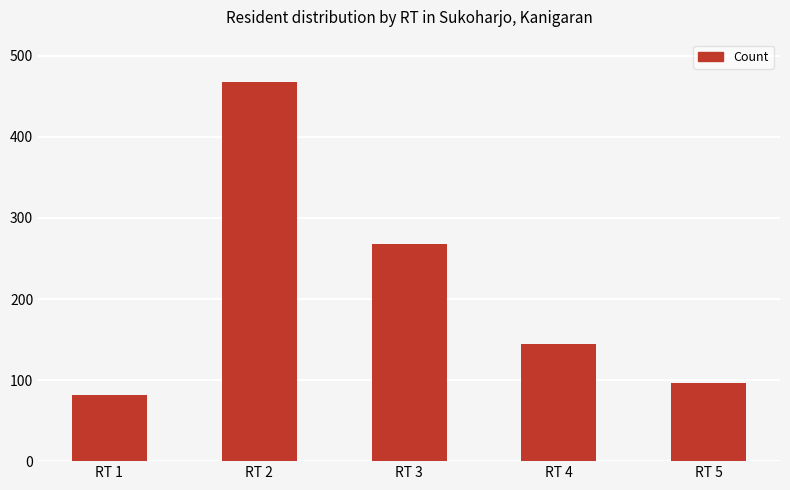

What value does the data have at RT 4, to the nearest 5?

145